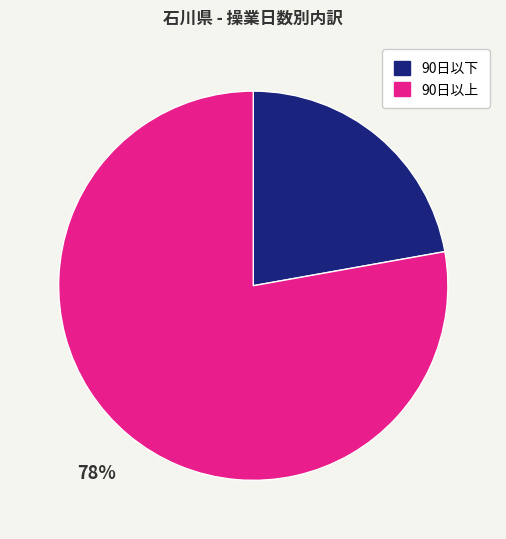

How many segments does this pie chart have?

2